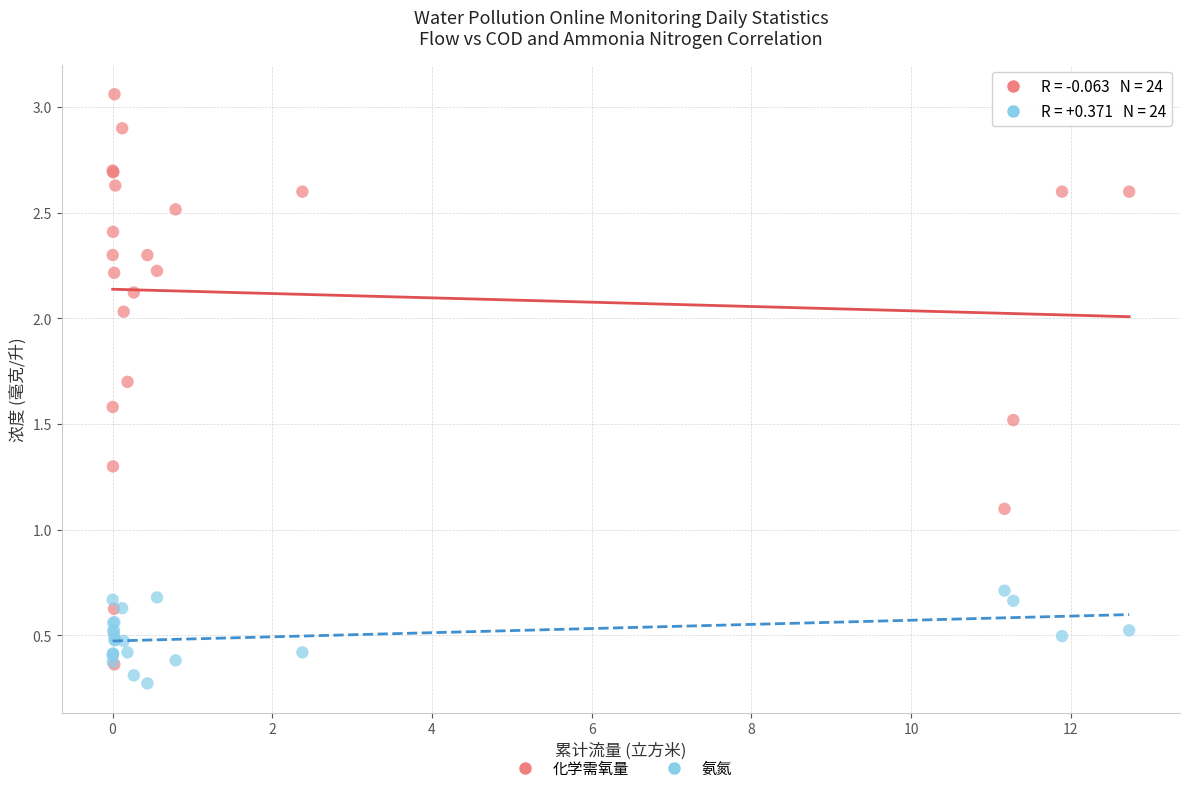

Across all series, what Y value is closest to 1?

1.1